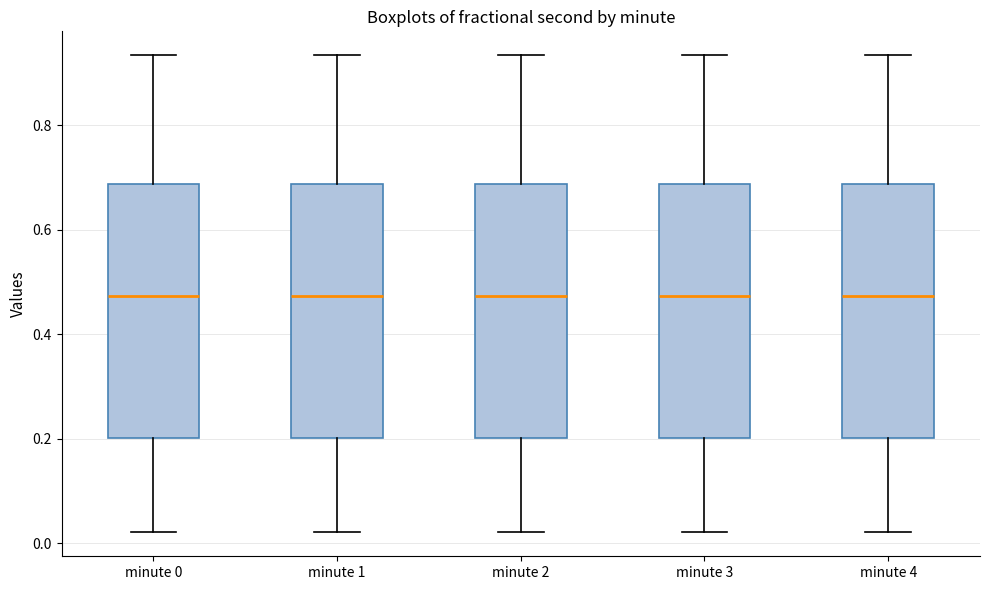

Where does the upper whisker of the box for minute 1 end on the y-axis? The values are not printed on the chart, so give them approximately, as read against the axis.

0.94